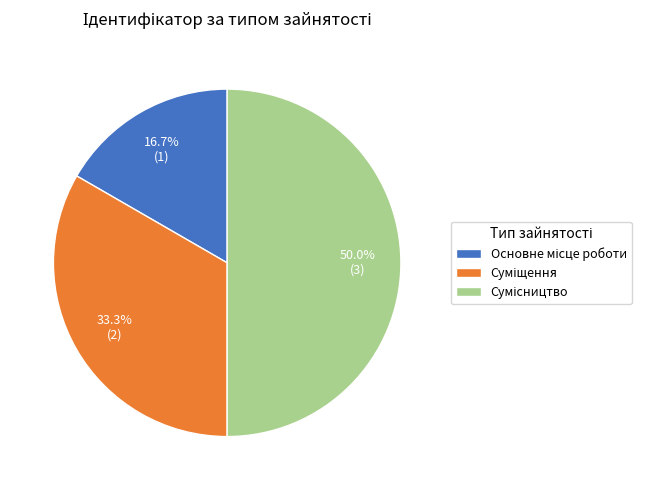

Is Сумісництво the majority of the pie?

No